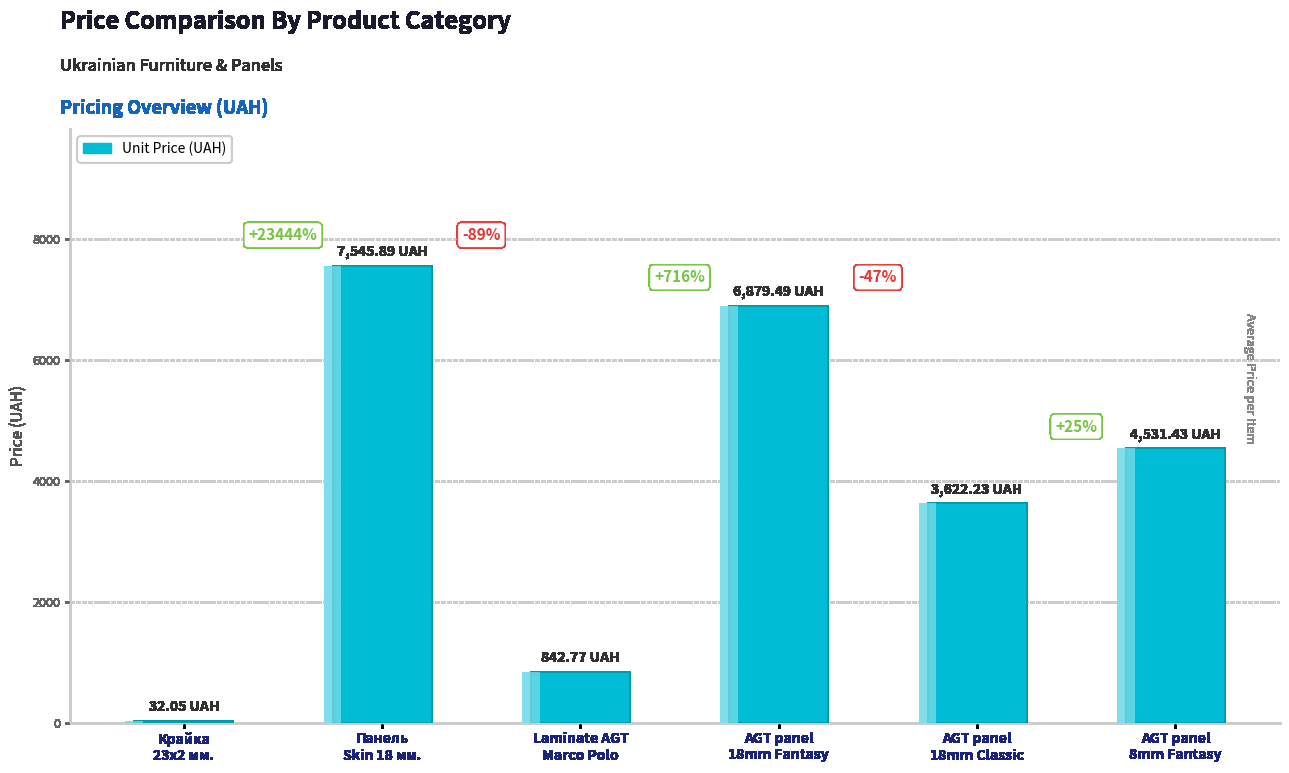

Rank the categories by value from lowest to highest.

Крайка
23x2 мм., Laminate AGT
Marco Polo, AGT panel
18mm Classic, AGT panel
8mm Fantasy, AGT panel
18mm Fantasy, Панель
Skin 18 мм.